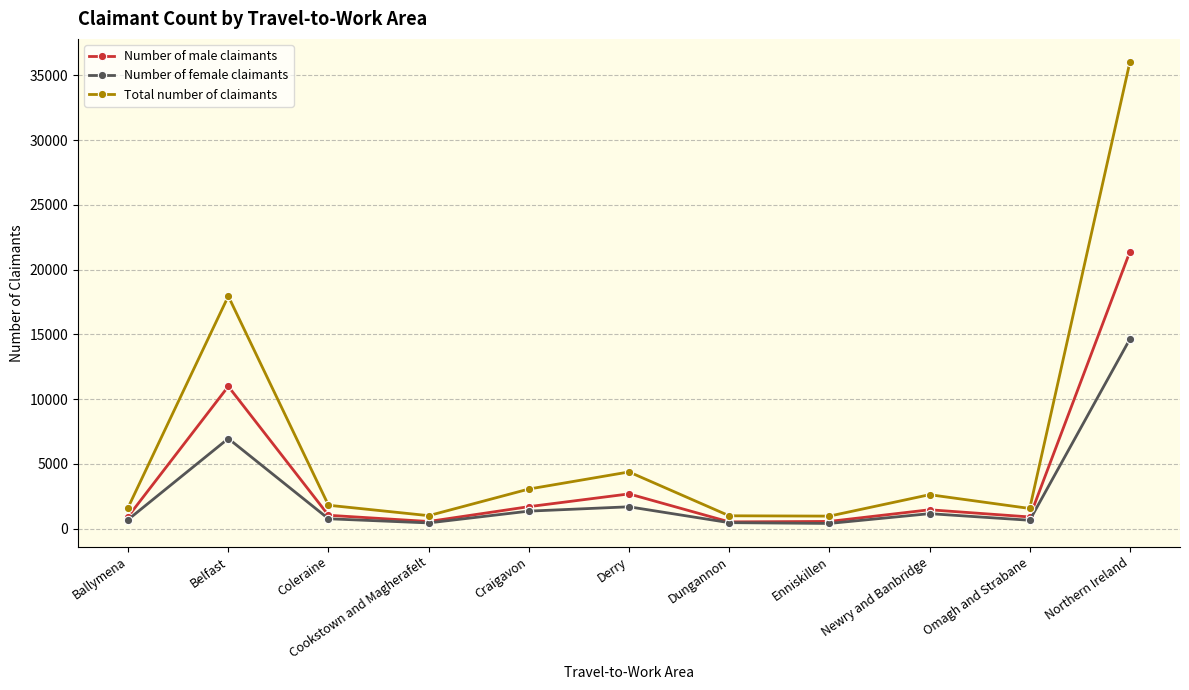

Rank the series by their maximum value, from lowest to highest.

Number of female claimants, Number of male claimants, Total number of claimants